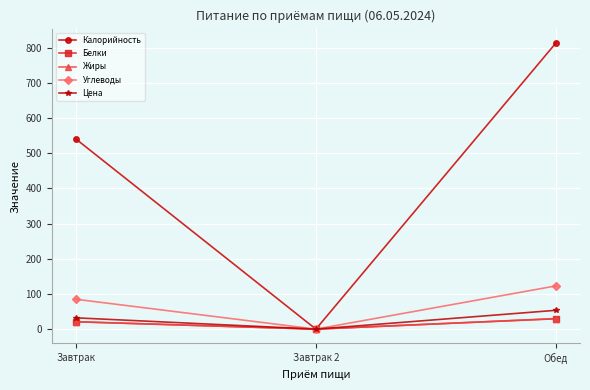

Which series has the largest total across all categories?

Калорийность